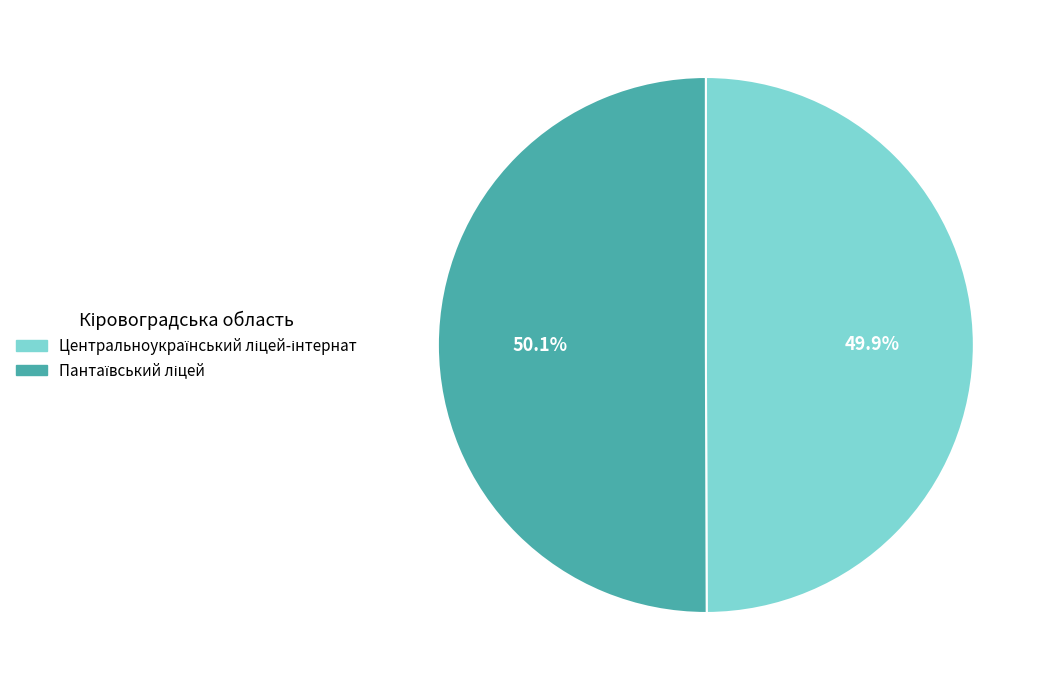

Is there any slice that represents more than half of the pie?

Yes